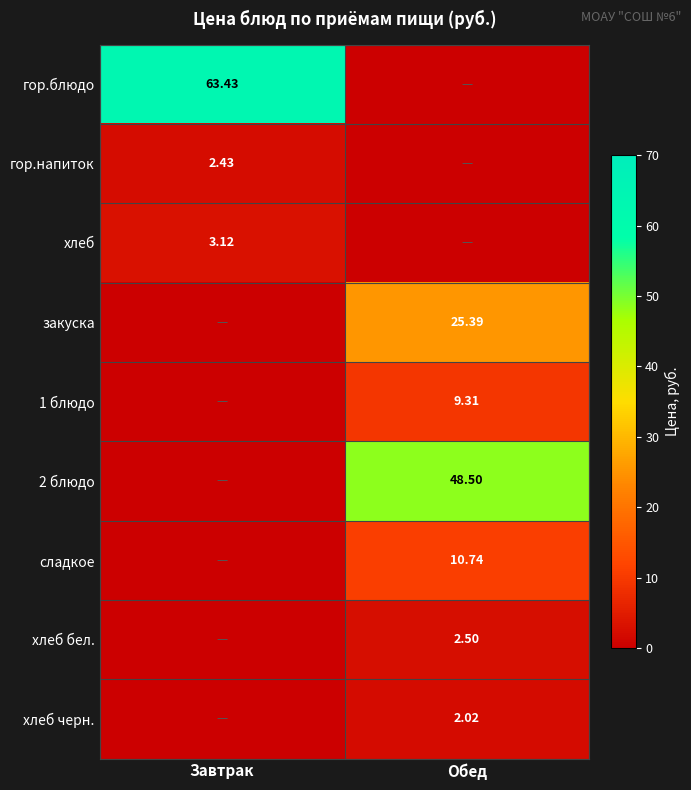

Is the value of 2 блюдо at Обед greater than the value of хлеб черн. at Обед?

Yes